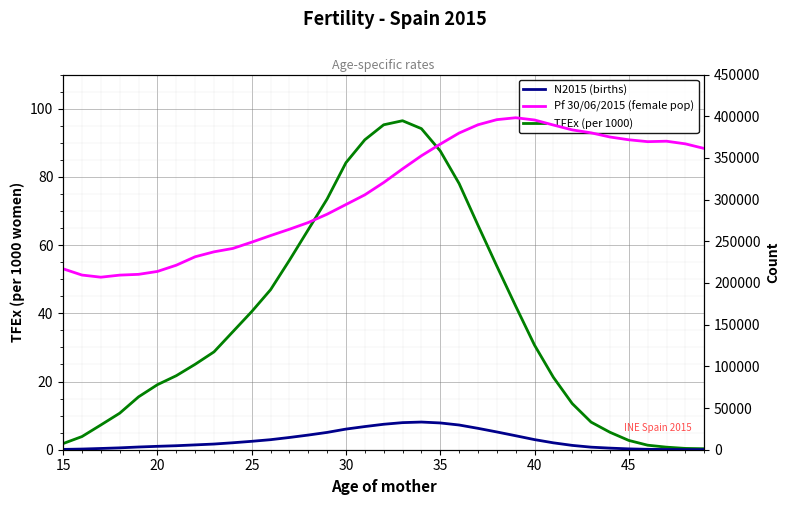

What is the highest value of the N2015 (births) series?

33194.0